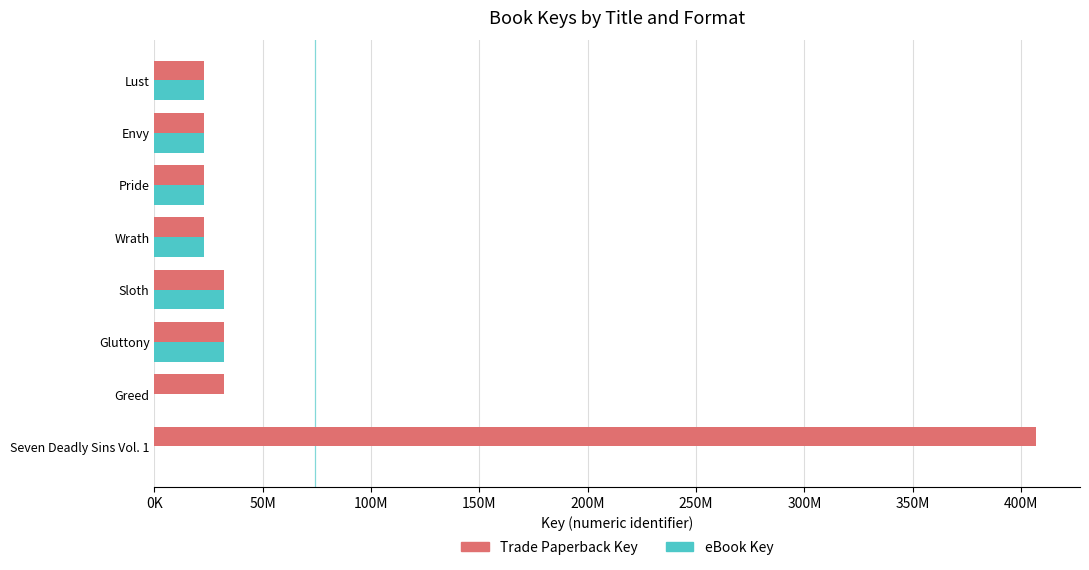

Which series has the widest spread of values?

Trade Paperback Key